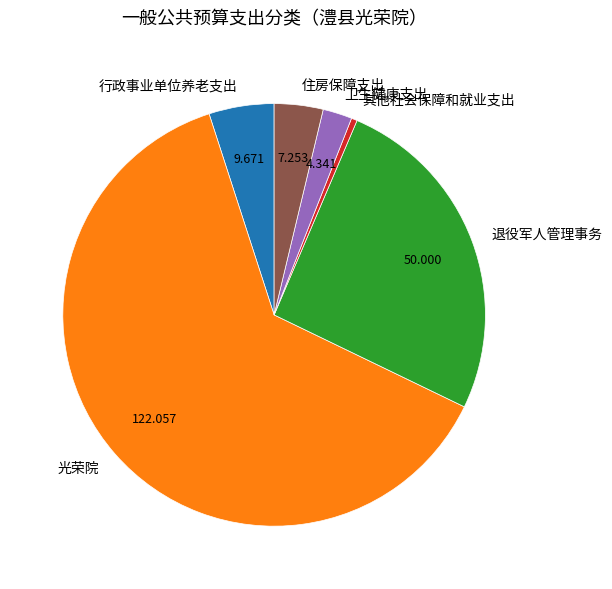

Is it true that 卫生健康支出 is 2% of the pie?

True